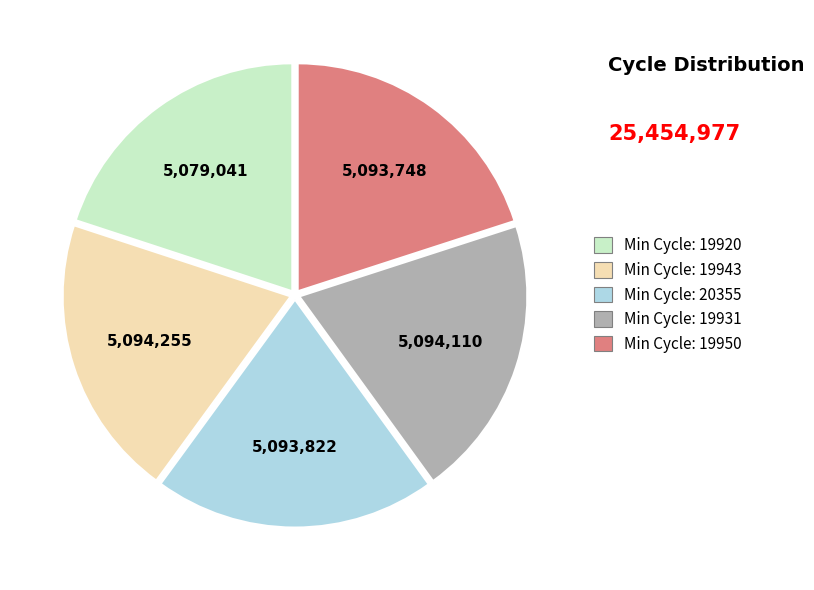

Is it true that Min Cycle: 19950 is 20% of the pie?

True